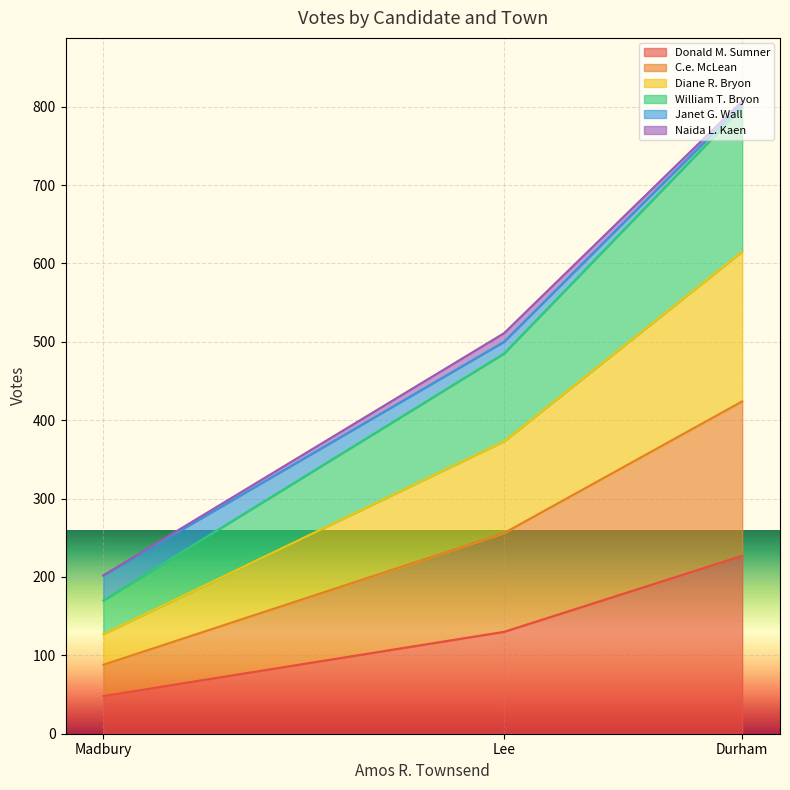

Does the chart display data point markers on the line(s)?

No